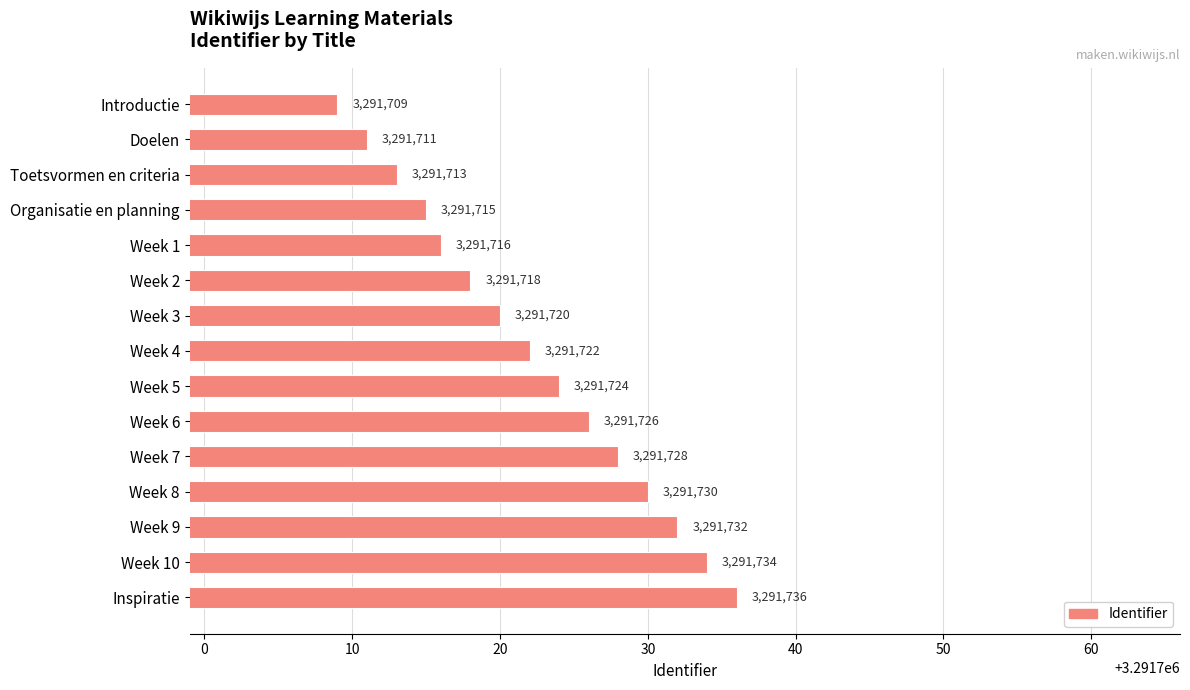

What is the greatest value displayed?

3291736